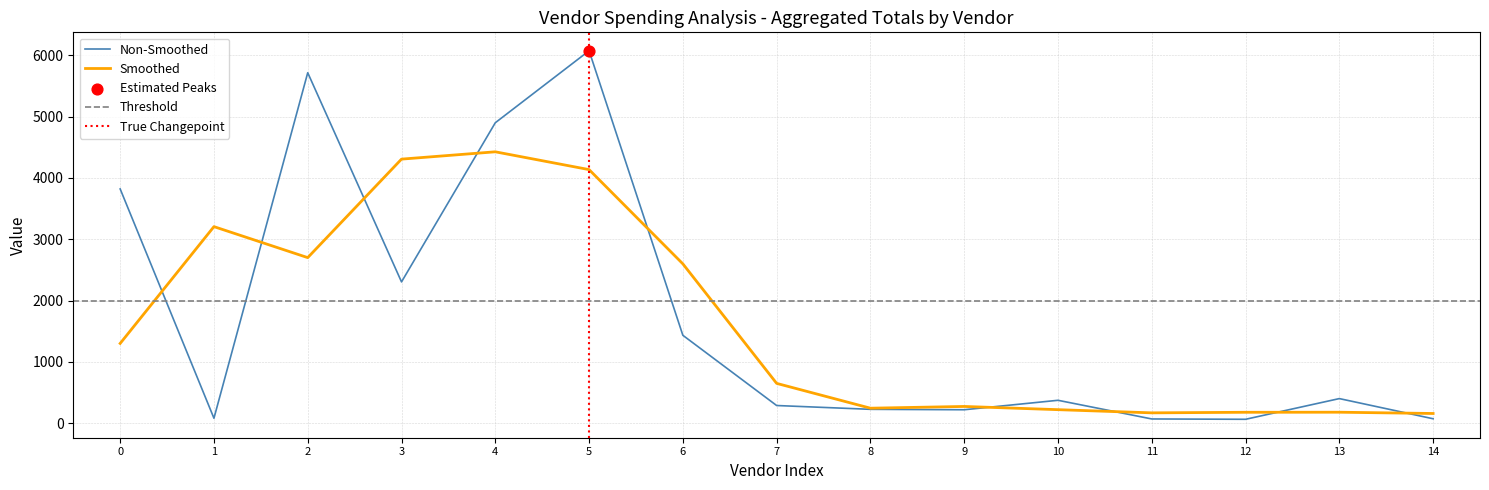

What is the maximum value for Smoothed?

4426.7